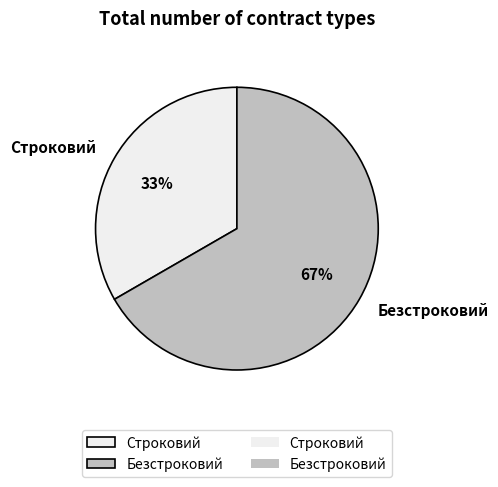

To the nearest percent, what is the combined percentage of Строковий and Безстроковий?

100%